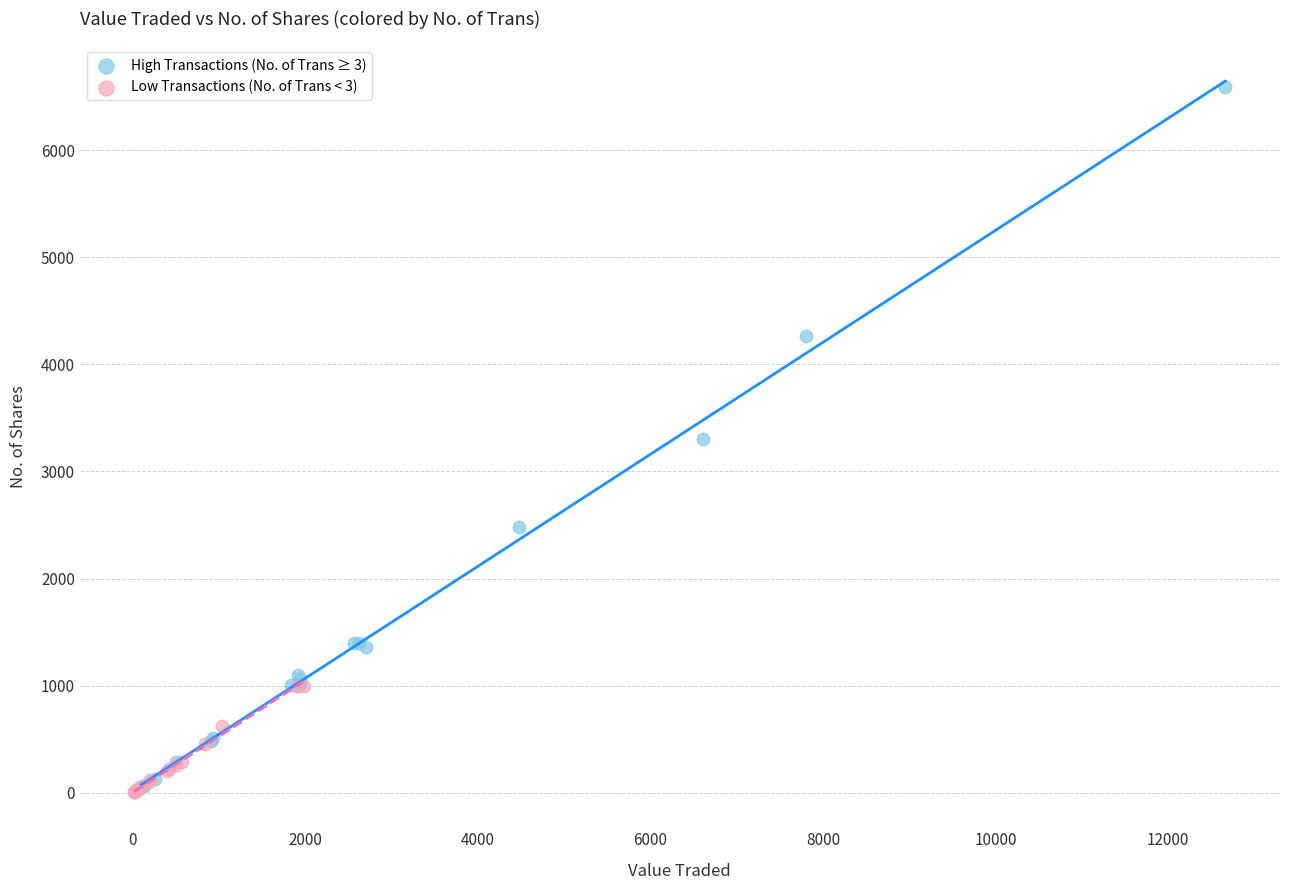

Which series has the widest spread of Y values?

High Transactions (No. of Trans ≥ 3)